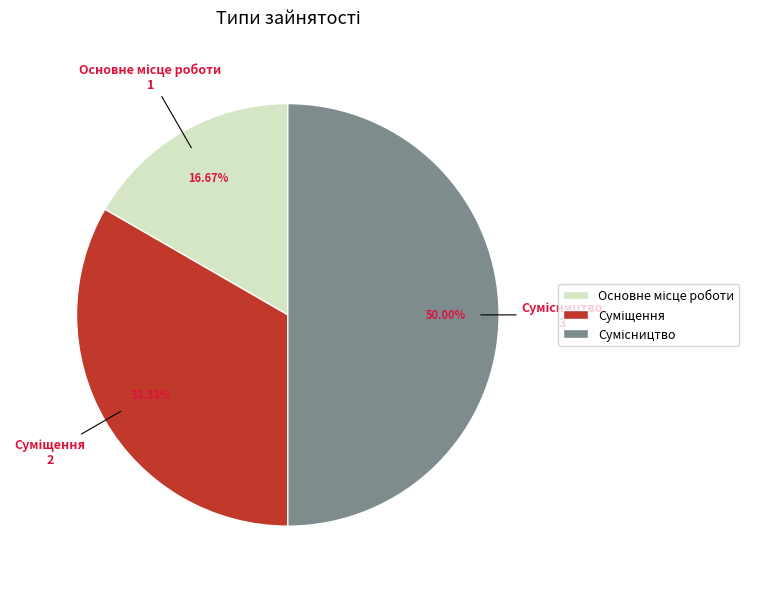

How many segments does this pie chart have?

3